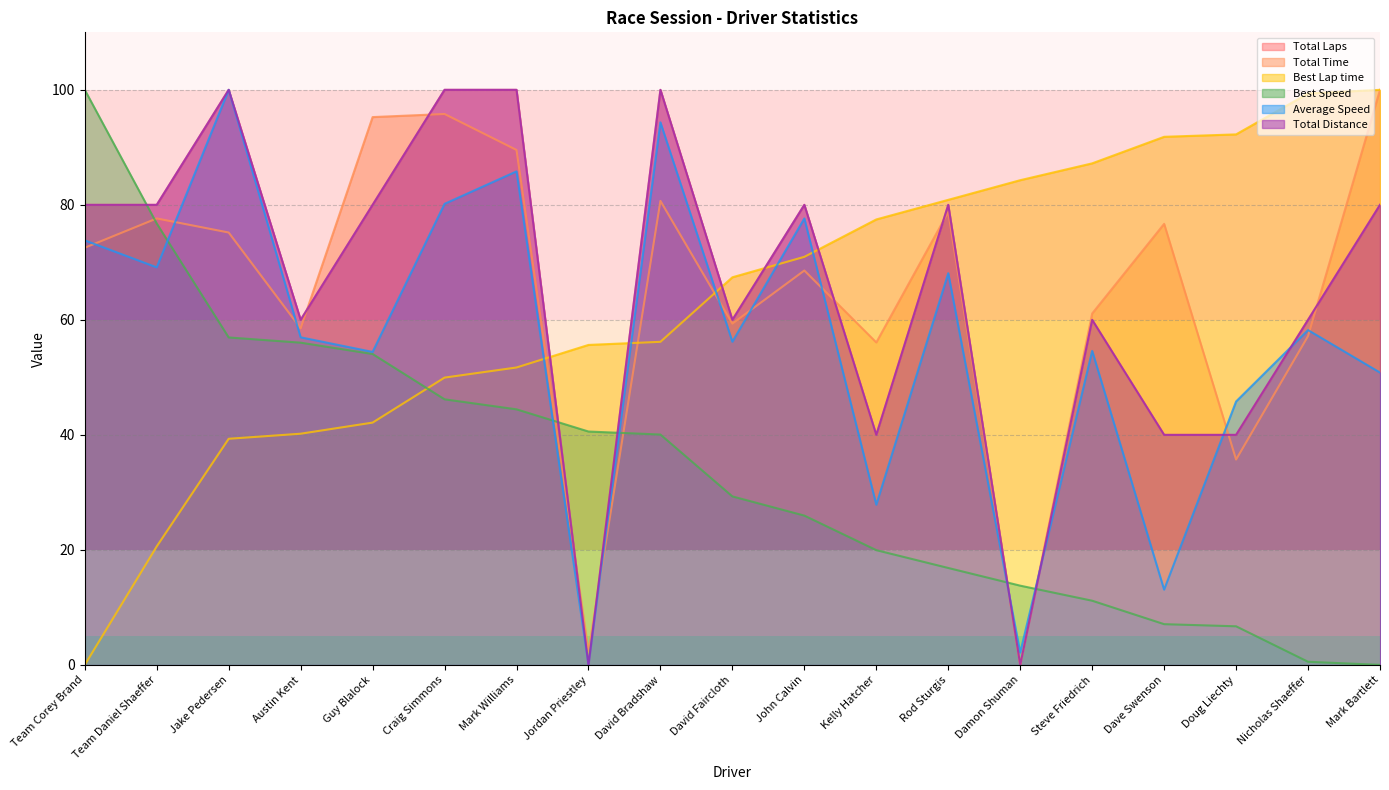

Reading left to right, list all the values displayed in this chart.

Total Laps: 80.0	80.0	100.0	60.0	80.0	100.0	100.0	0.0	100.0	60.0	80.0	40.0	80.0	0.0	60.0	40.0	40.0	60.0	80.0
Total Time: 72.5	77.6	75.2	58.5	95.3	95.8	89.5	2.4	80.7	59.4	68.6	56.1	78.8	0.0	61.1	76.7	35.7	57.2	100.0
Best Lap time: 0.0	20.6	39.3	40.2	42.1	50.0	51.7	55.6	56.2	67.4	71.0	77.5	80.9	84.3	87.2	91.8	92.3	99.4	100.0
Best Speed: 100.0	76.8	56.9	56.0	54.1	46.2	44.4	40.6	40.1	29.3	26.0	20.0	16.9	13.8	11.2	7.1	6.7	0.5	0.0
Average Speed: 73.8	69.1	100.0	57.0	54.4	80.2	85.8	0.0	94.4	56.2	77.6	27.9	68.1	2.1	54.6	13.1	45.8	58.2	50.8
Total Distance: 80.0	80.0	100.0	60.0	80.0	100.0	100.0	0.0	100.0	60.0	80.0	40.0	80.0	0.0	60.0	40.0	40.0	60.0	80.0